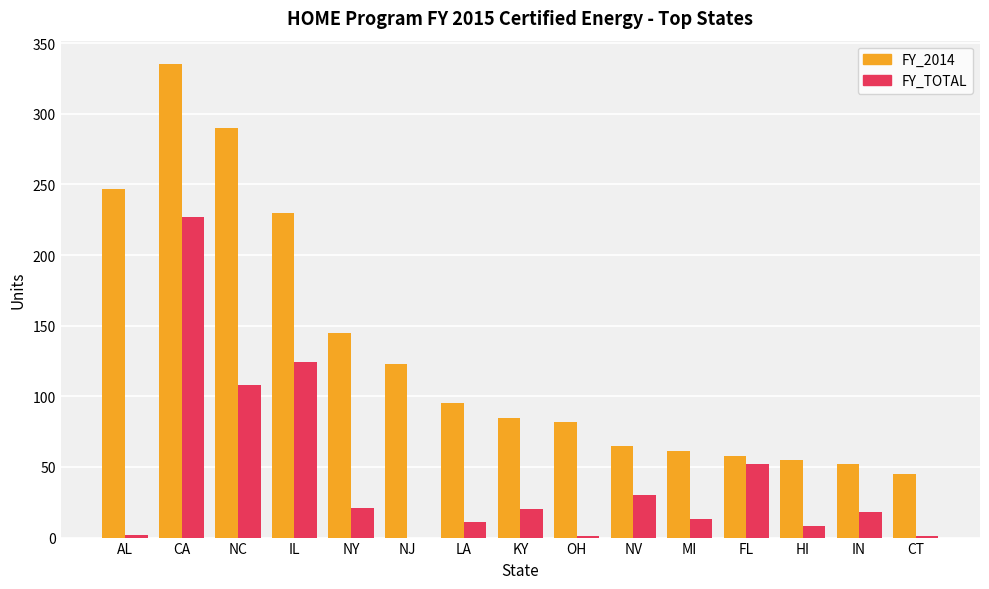

Are the bars grouped side by side (vs. stacked)?

Yes